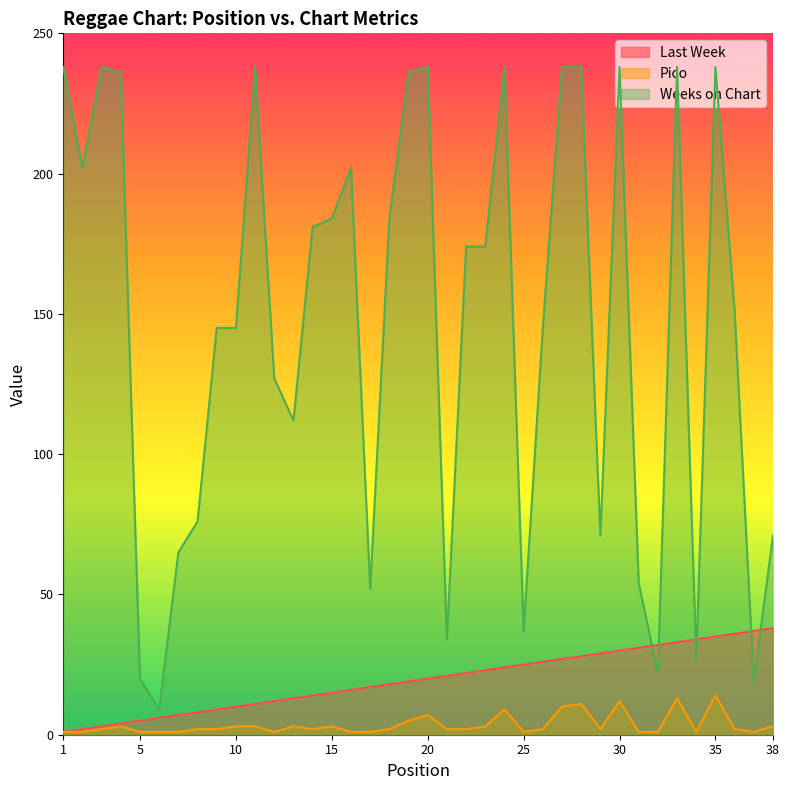

Is it true that Weeks on Chart equals 37 at 25?

True